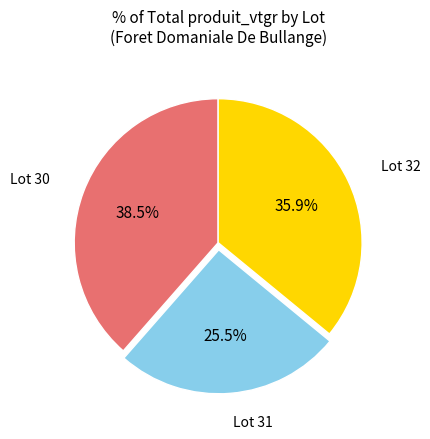

Does any single category account for the majority?

No